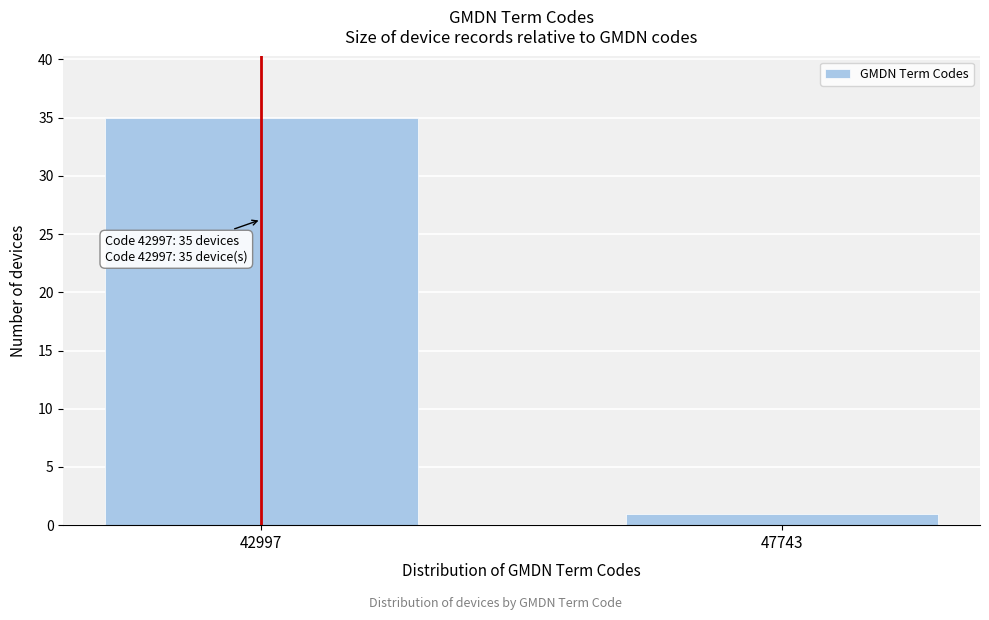

Reading right to left, what are all the values shown in this chart?

47743=1	42997=35